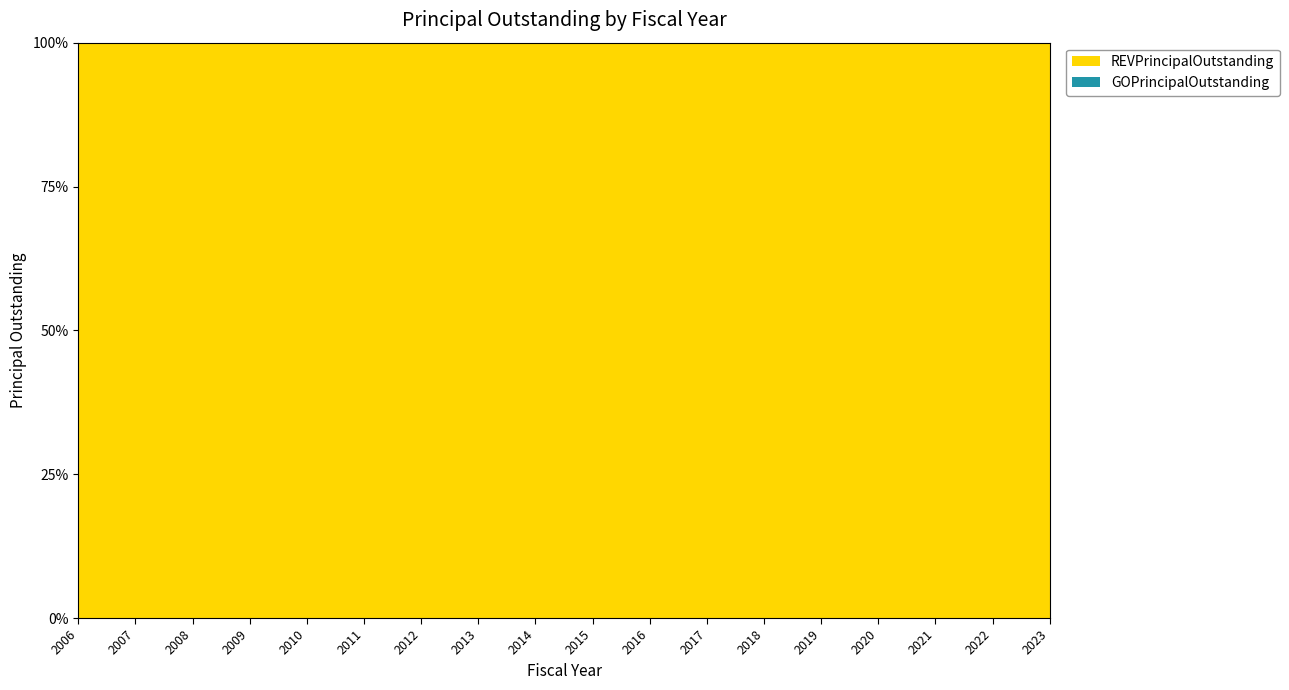

Reading left to right, transcribe all the data shown in this chart.

REVPrincipalOutstanding: 4090000	4090000	3860000	3570000	3275000	2970000	2645000	2305000	1960000	1595000	4480000	4135000	3840000	3535000	3220000	3065000	2905000	2740000
GOPrincipalOutstanding: 0	0	0	0	0	0	0	0	0	0	0	0	0	0	0	0	0	0